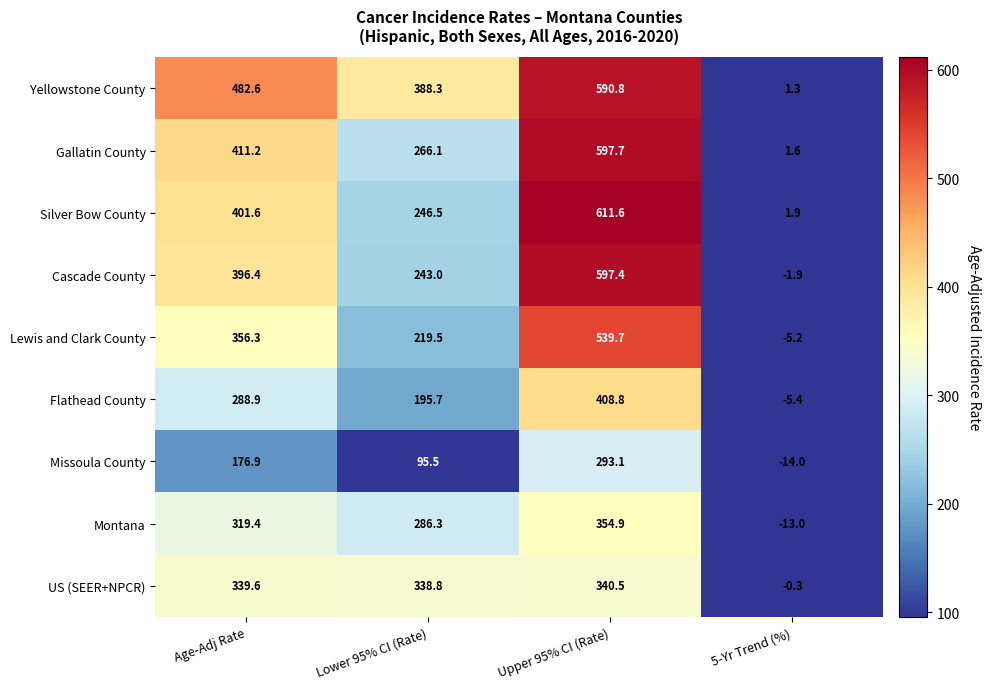

At which label does US (SEER+NPCR) first exceed 339?

Age-Adj Rate